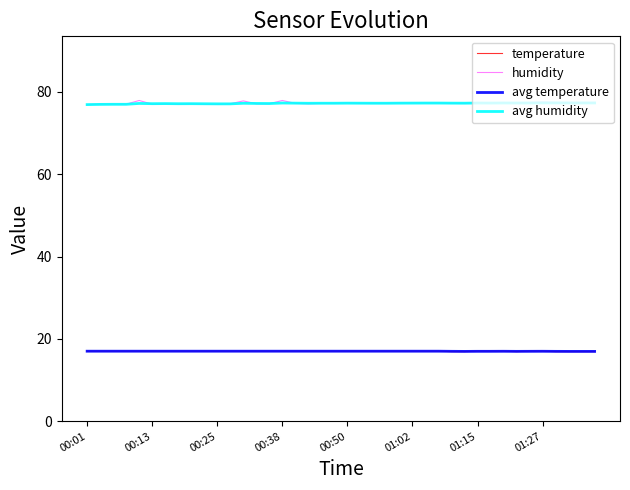

True or false: avg humidity and avg temperature cross at least once.

False